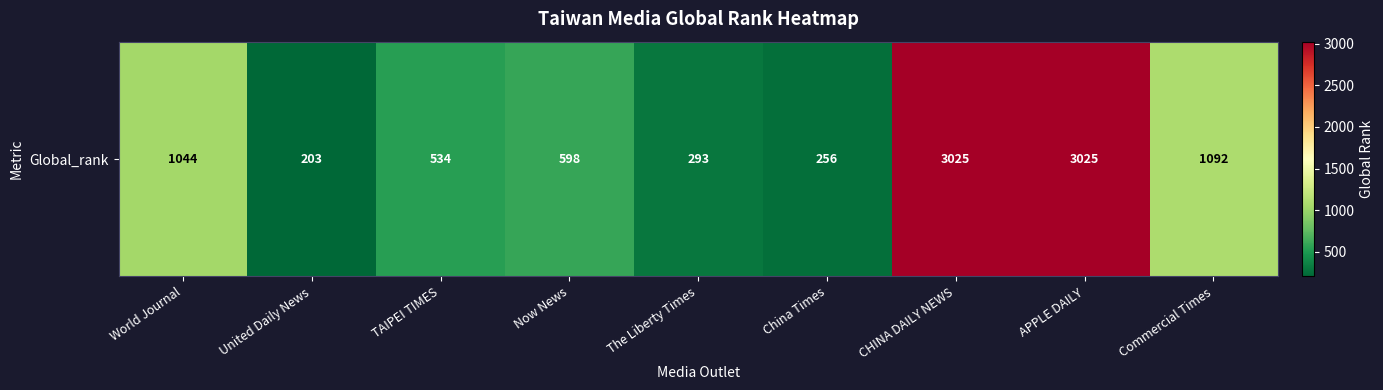

What is the change in value from Now News to China Times?

-342